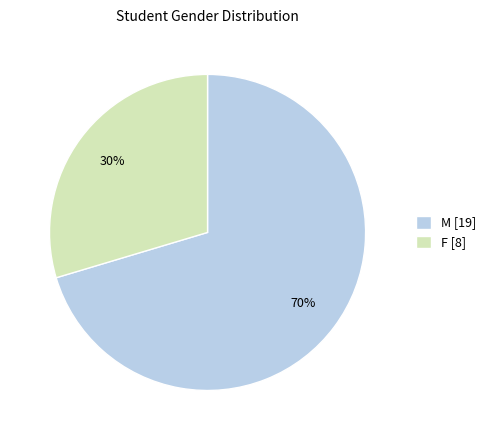

Combined, do M and F account for over 50%?

Yes